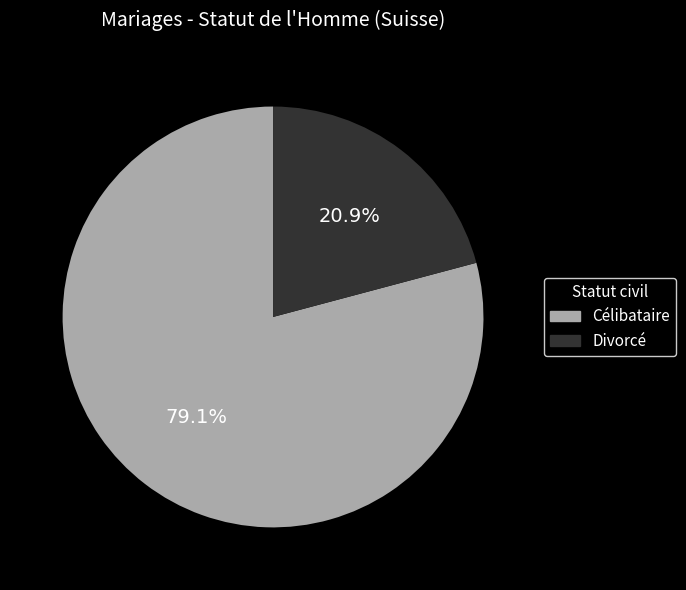

Is there a majority slice in this chart?

Yes